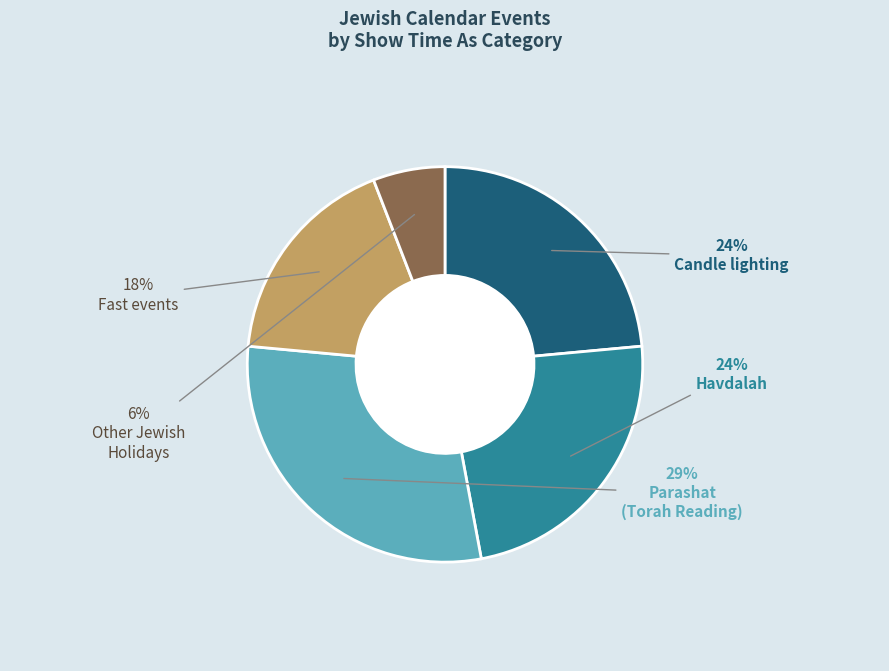

How many slices are in this pie chart?

5